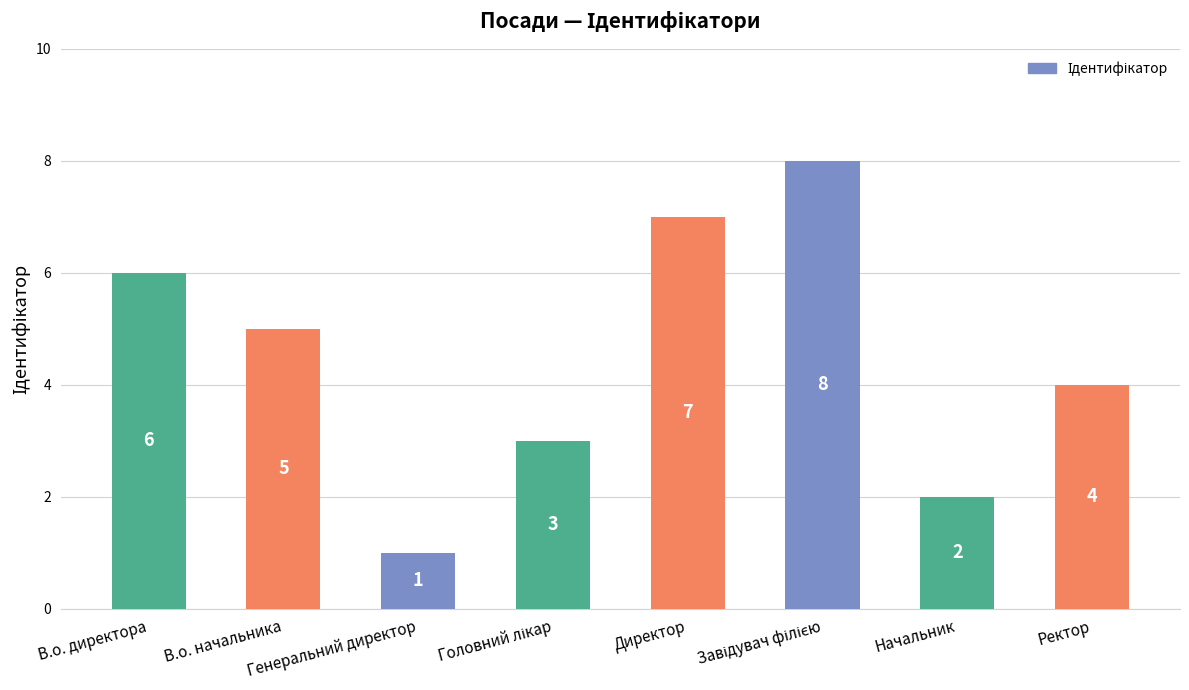

What is the value of the 1st bar from the left?

6